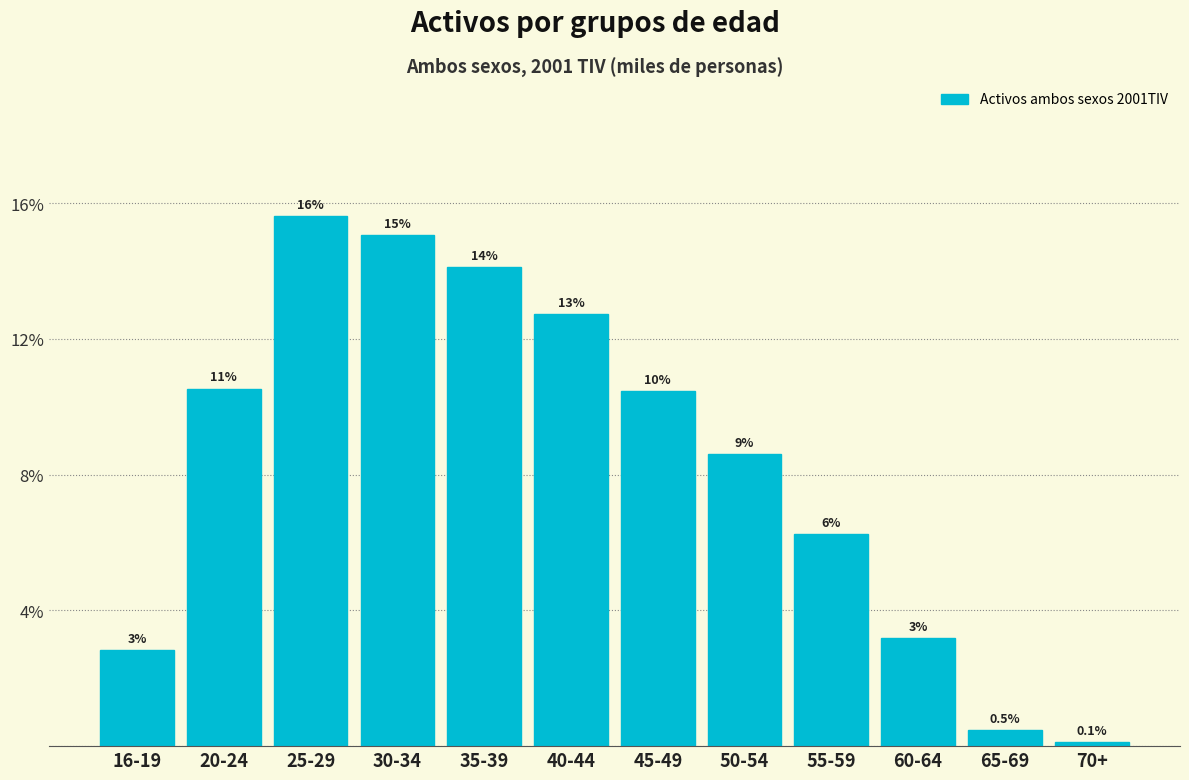

Does the chart contain any negative values?

No